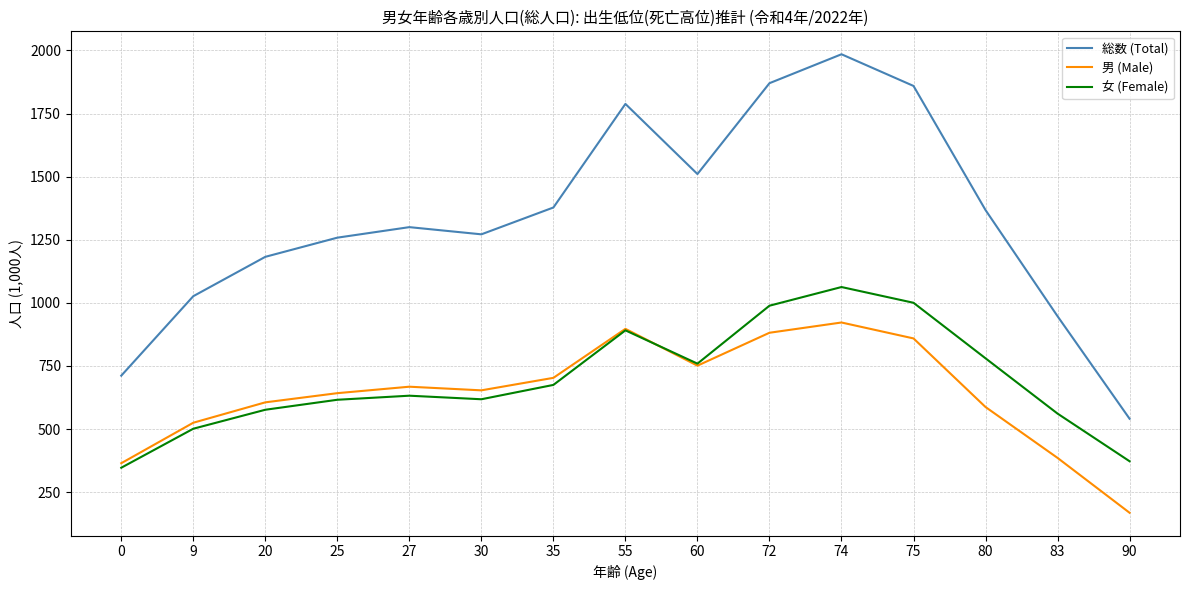

The 男 (Male) series shows 988.3 at 80. True or false?

False